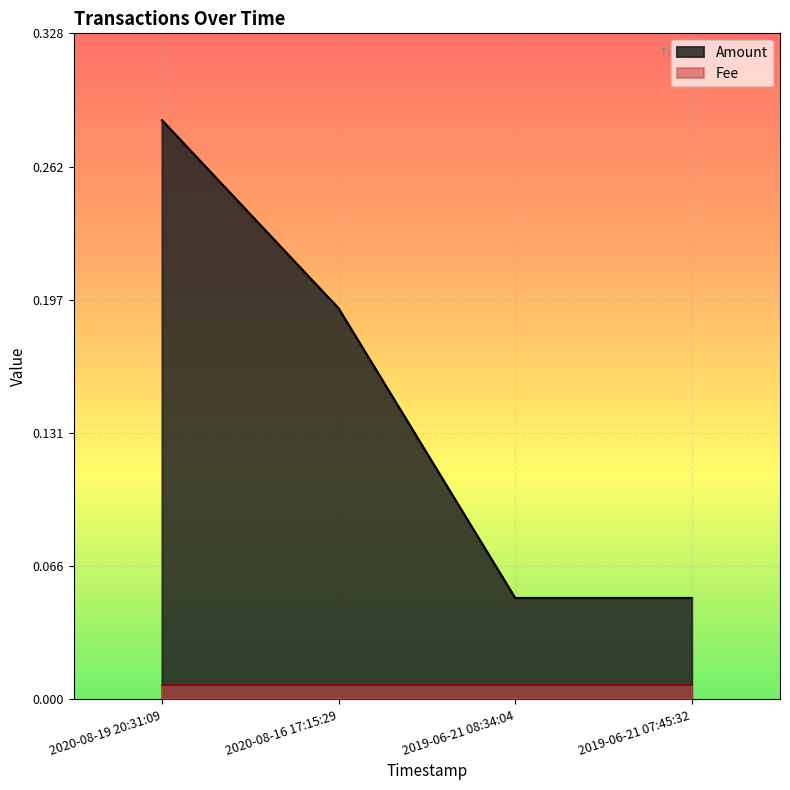

Reading left to right, list all the values displayed in this chart.

0.3	0.2	0.1	0.1